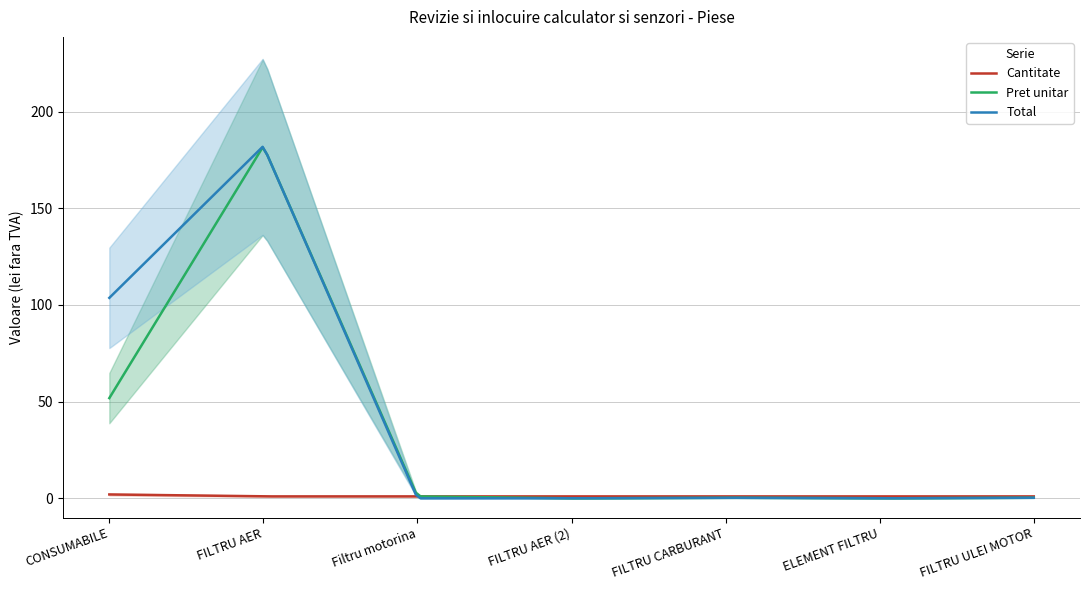

Is it true that Total equals 0.3 at FILTRU ULEI MOTOR?

True